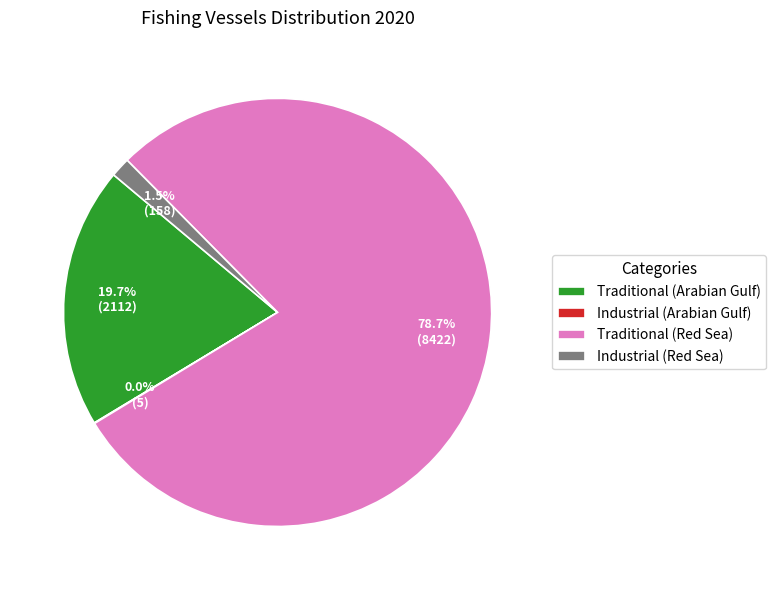

What portion of the pie excludes Traditional (Arabian Gulf)?

80.3%